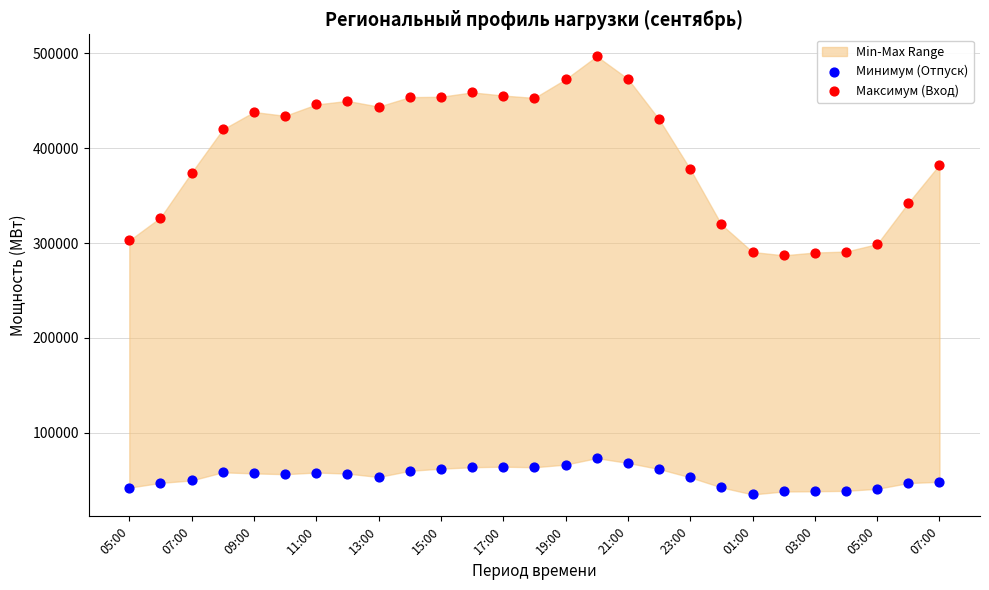

Across all data points, what is the range of Y values (max minus min)?

461897.3